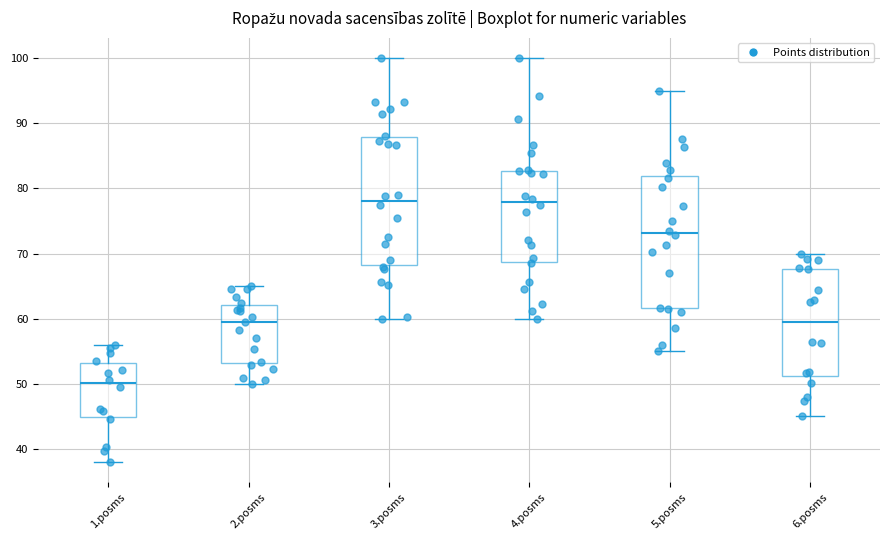

Where does the lower whisker of the box for 4.posms end on the y-axis? The values are not printed on the chart, so give them approximately, as read against the axis.

60